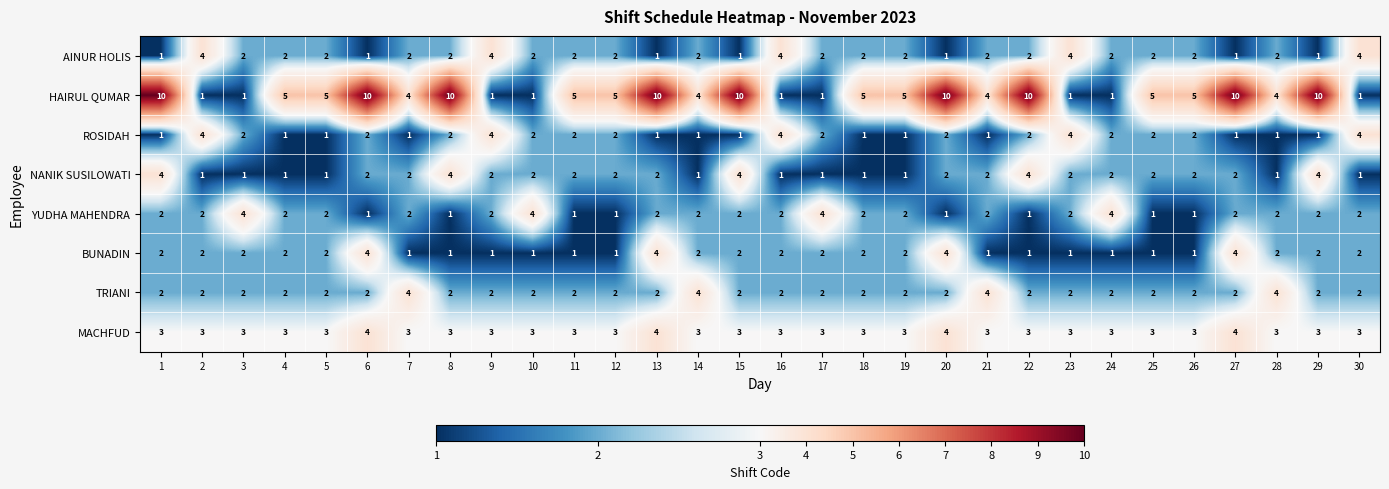

How many distinct data groups are displayed?

8